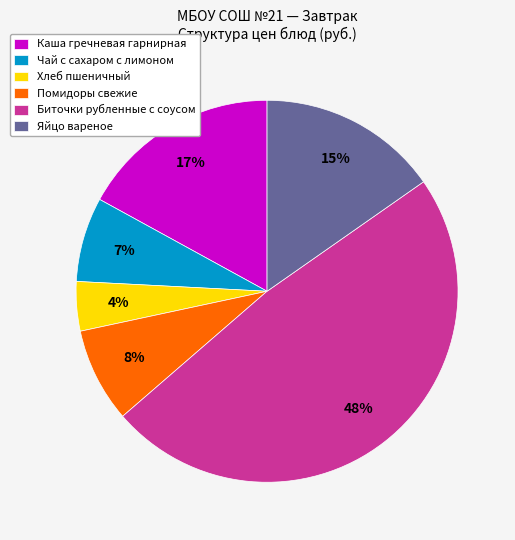

To the nearest percent, what is the average slice percentage?

17%